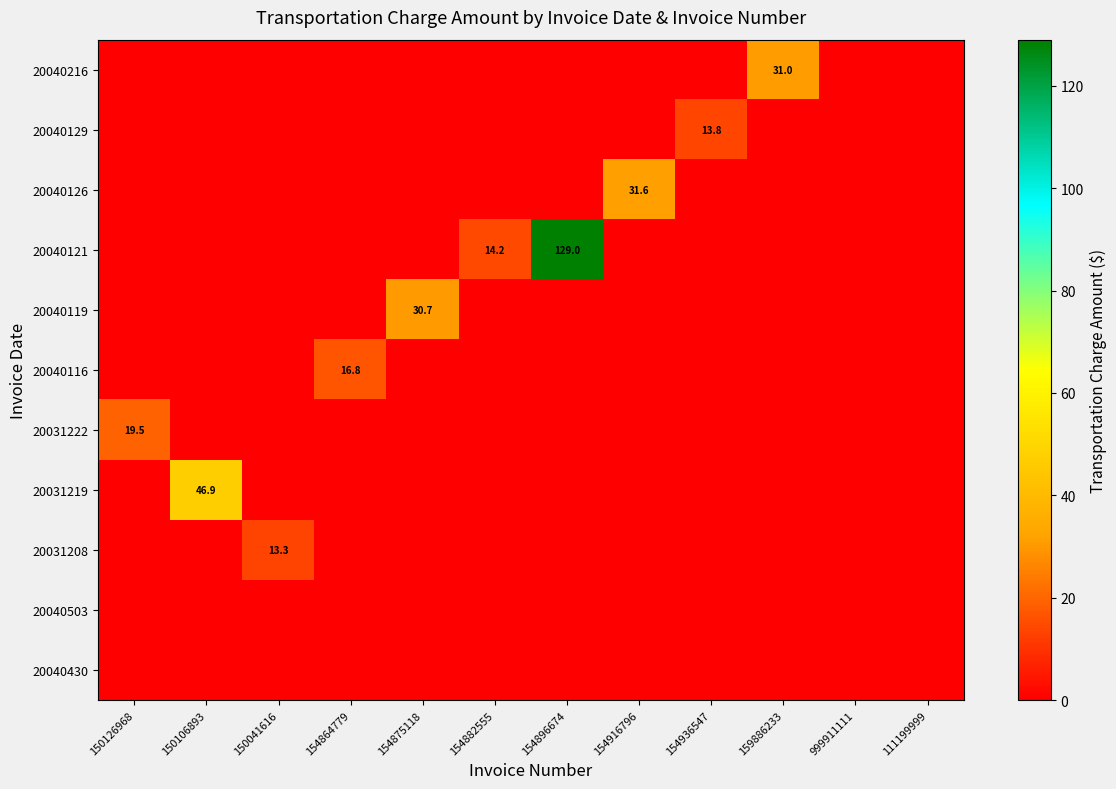

True or false: 20031208 has a value of 4.4 at 150041616.

False